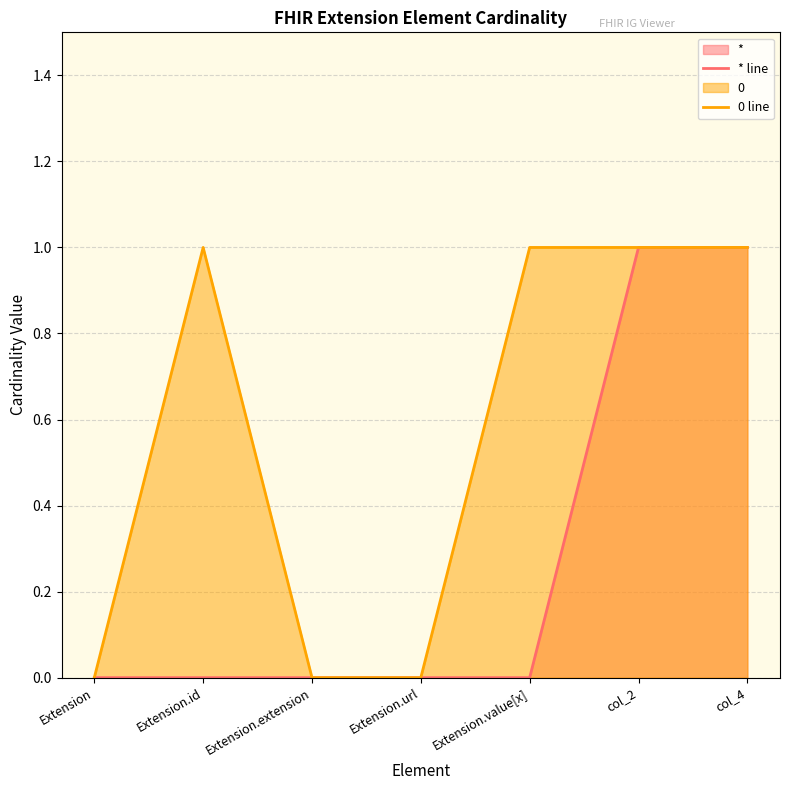

Reading left to right, what are all the values shown in this chart?

* line: Extension=0	Extension.id=0	Extension.extension=0	Extension.url=0	Extension.value[x]=0	col_2=1	col_4=1
0 line: Extension=0	Extension.id=1	Extension.extension=0	Extension.url=0	Extension.value[x]=1	col_2=1	col_4=1